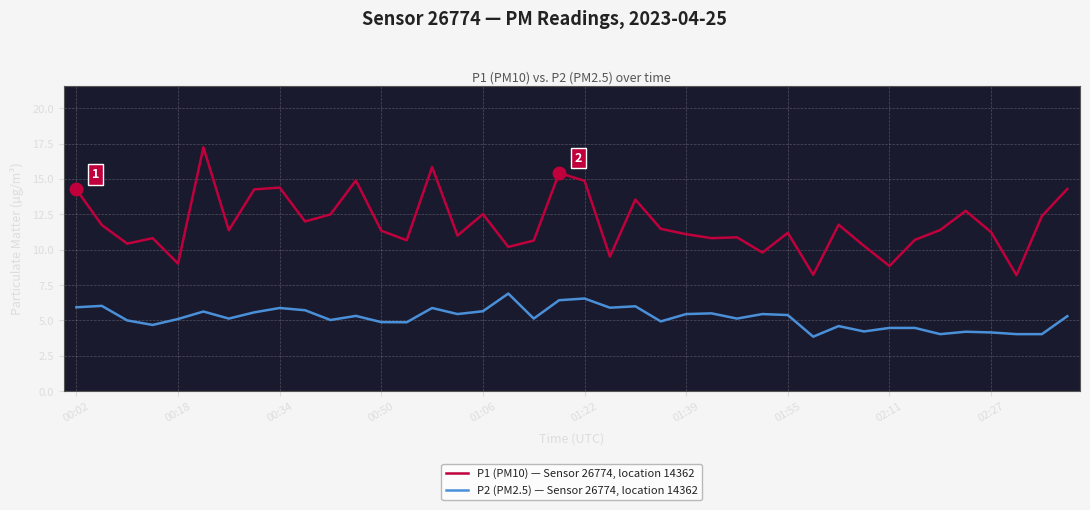

Which series has the largest total across all categories?

P1 (PM10) — Sensor 26774, location 14362